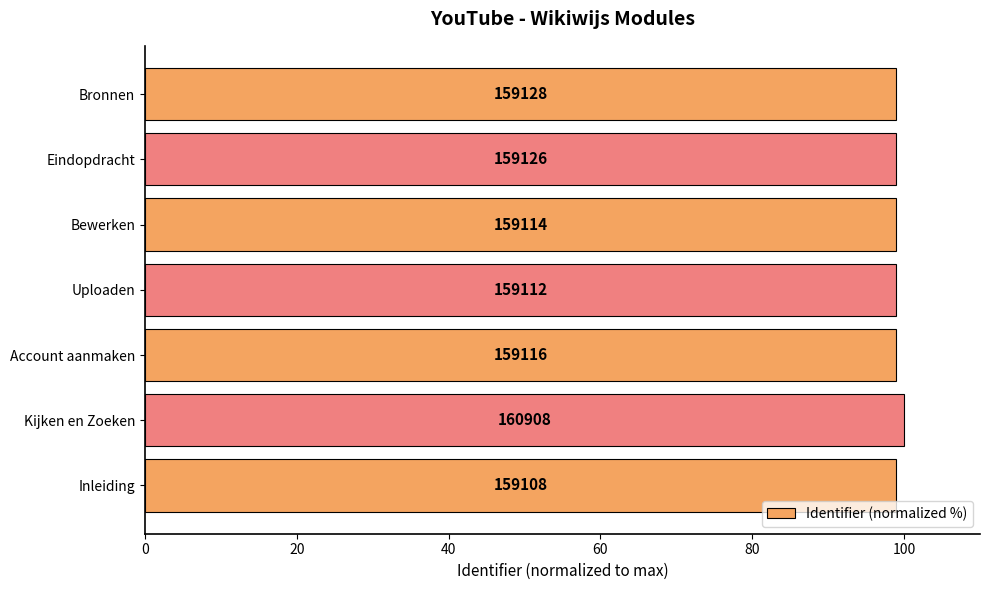

How many bars are there in total?

7